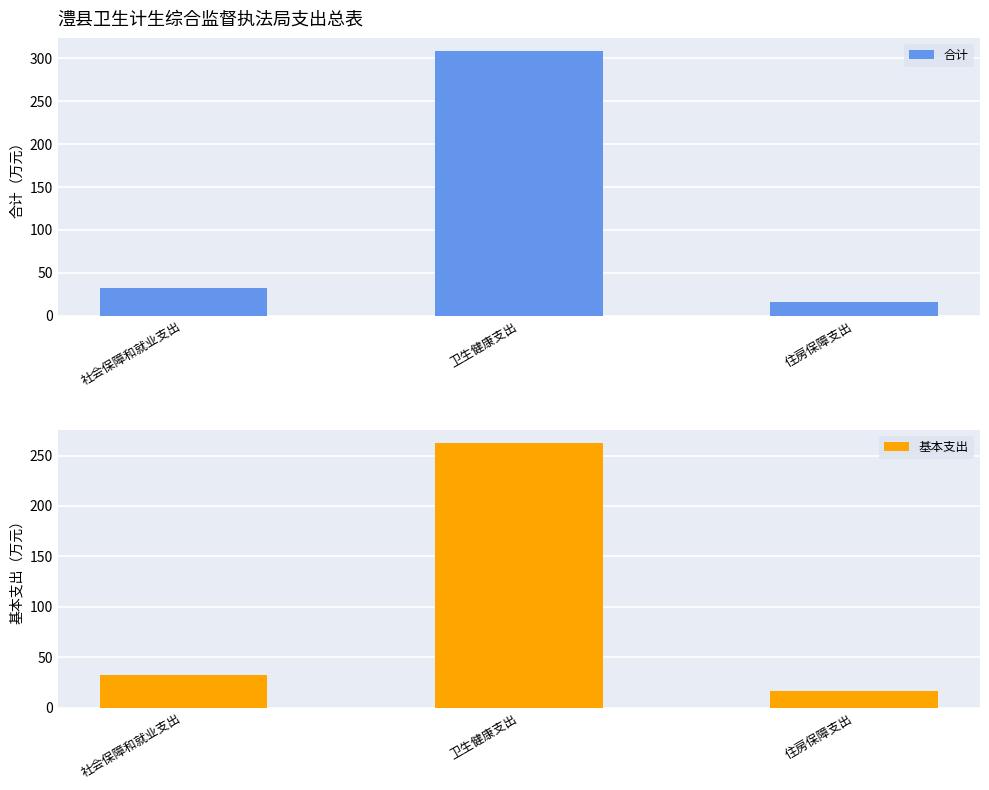

What position from the right is 住房保障支出?

1